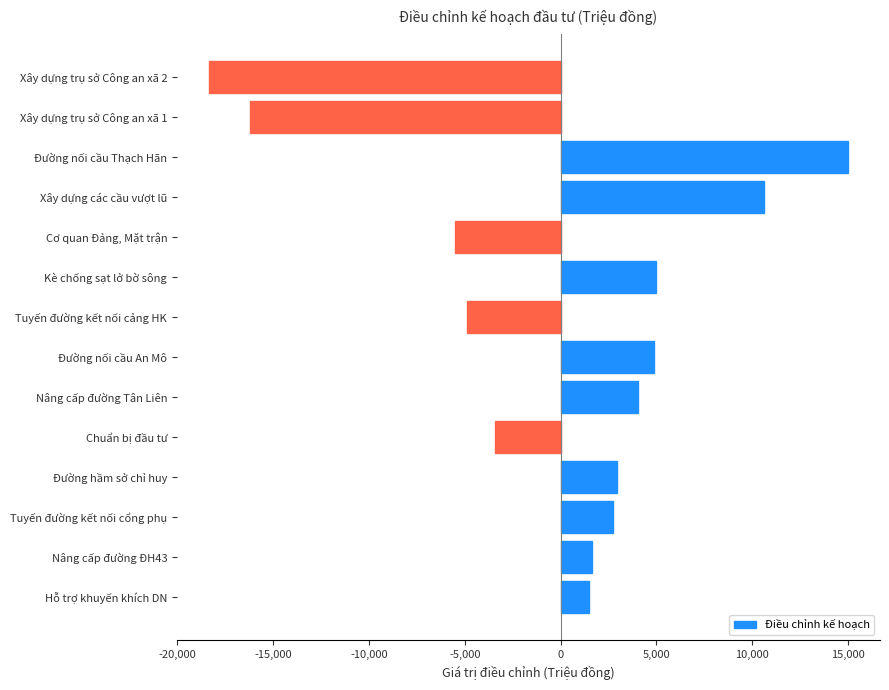

Read the value at Tuyến đường kết nối cổng phụ.

2752